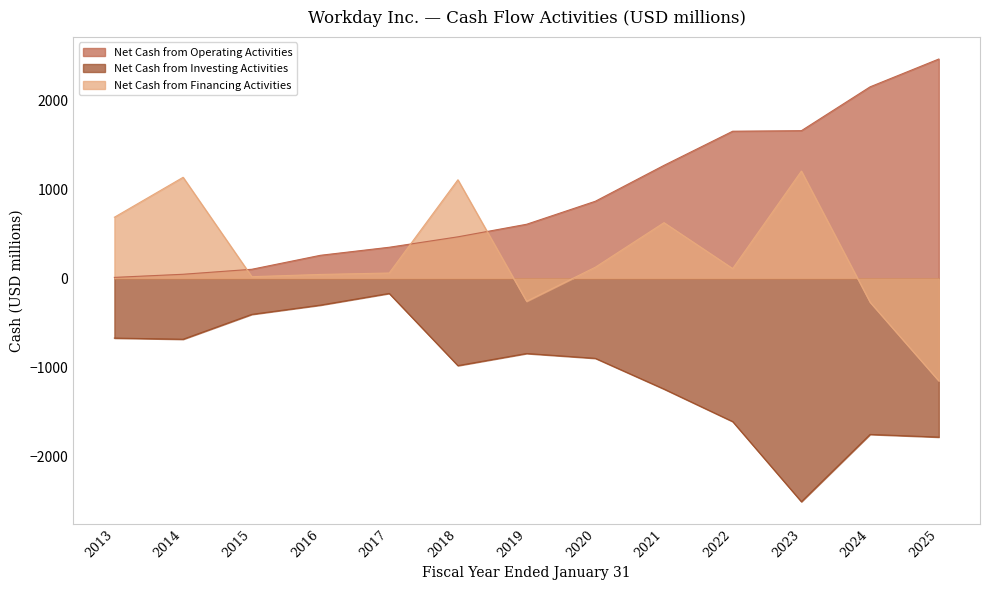

What is the value of the Net Cash from Financing Activities point at the 9th from the left?

625